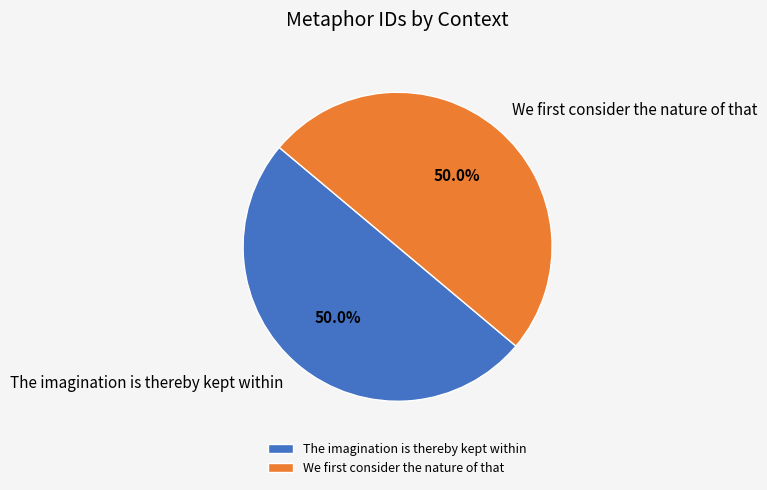

Rank the categories by value from lowest to highest.

The imagination is thereby kept within, We first consider the nature of that